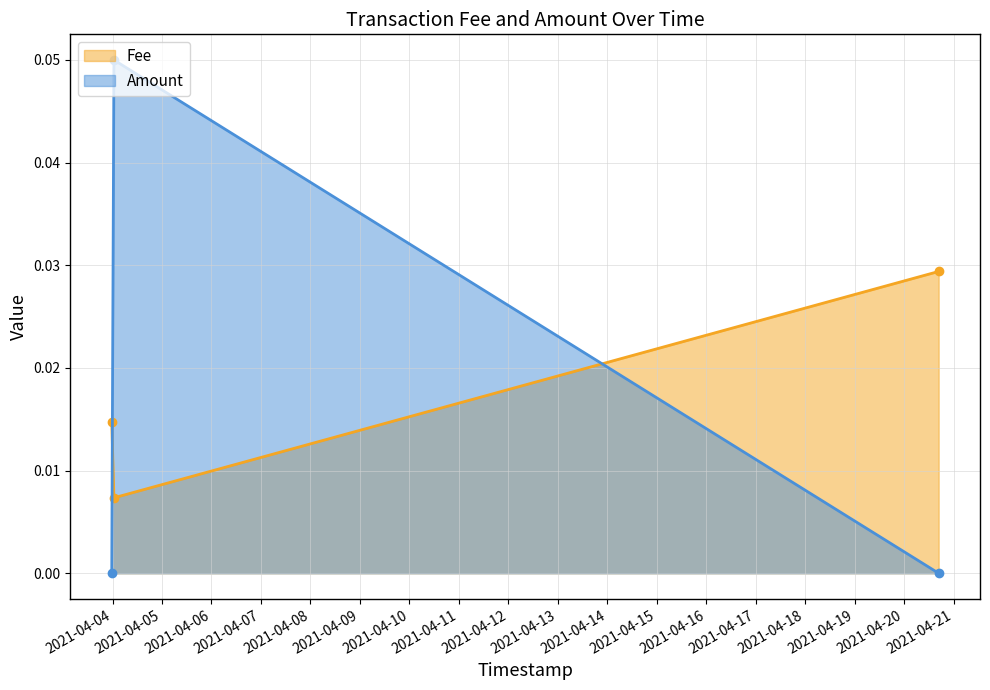

Reading left to right, what are all the values shown in this chart?

0.0	0.1	0.0